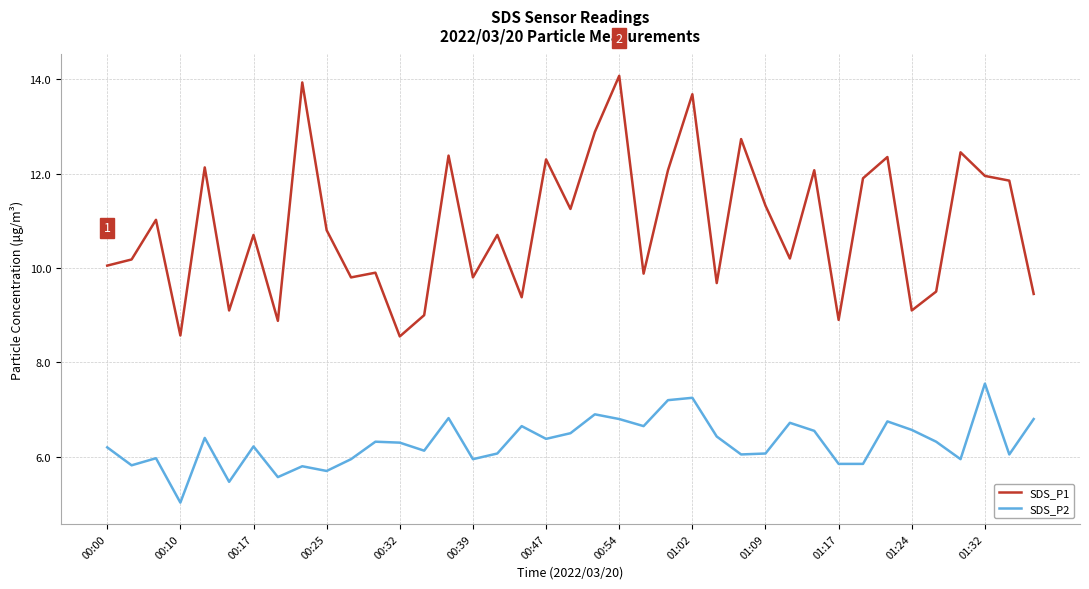

What is the difference between the maximum and minimum values in the SDS_P1 series?

5.5